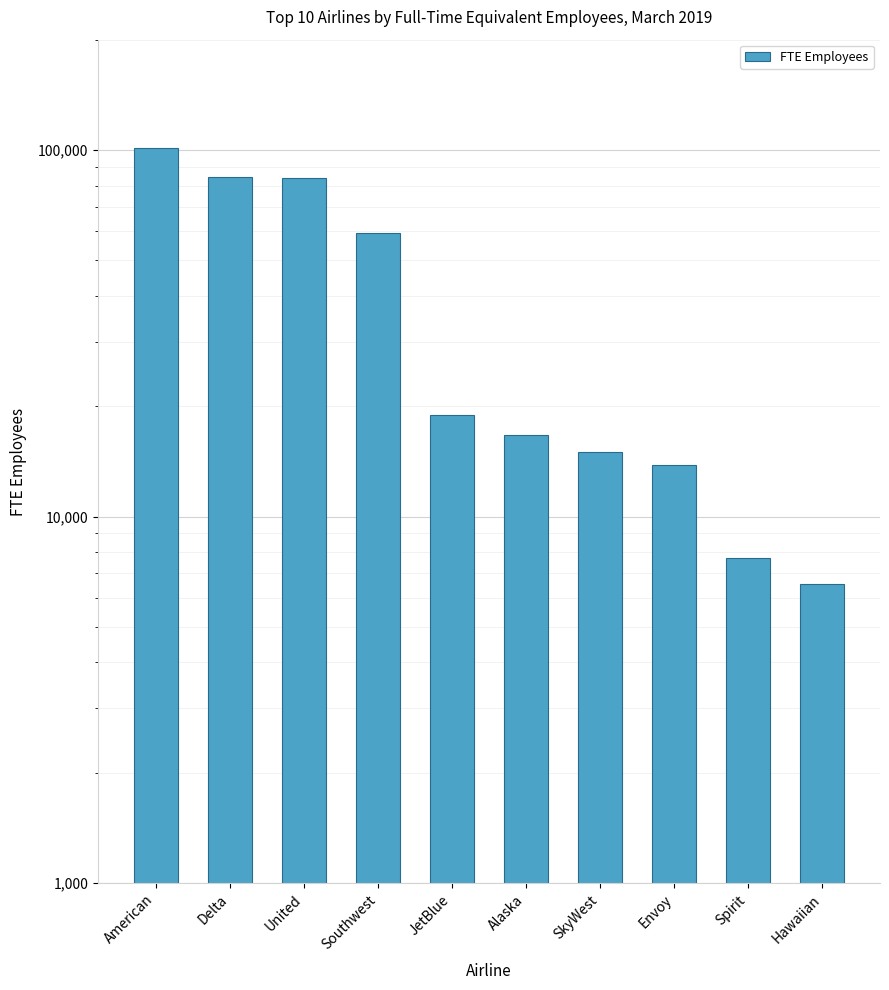

What is the change in value from American to Envoy?

-87272